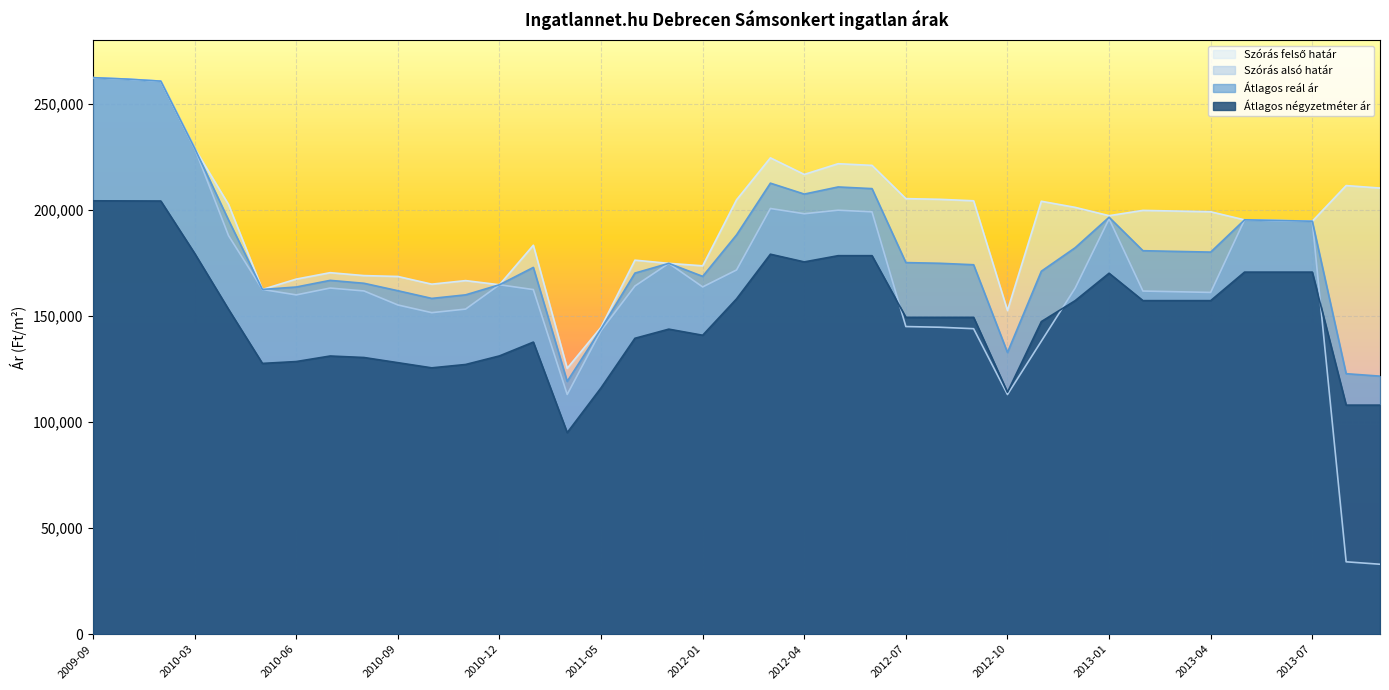

Where does the Átlagos reál ár series first go above 174790?

2009-09